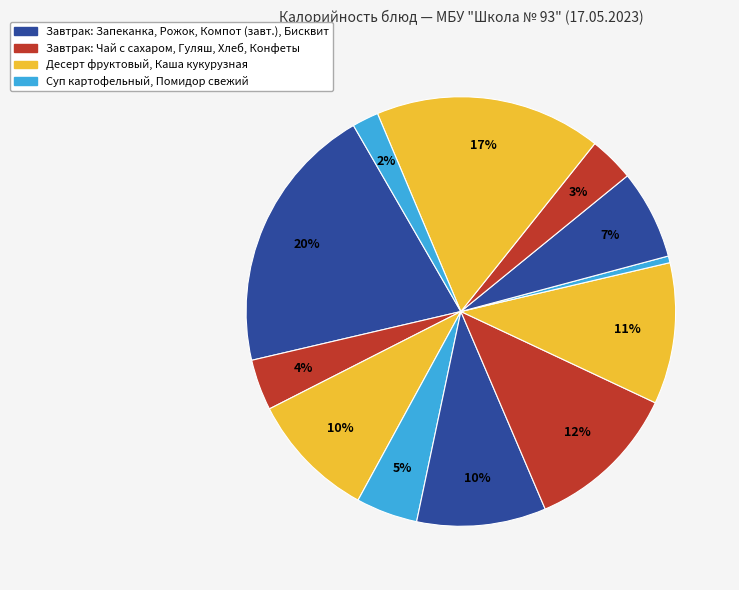

Which slice is the smallest?

Помидор свежий